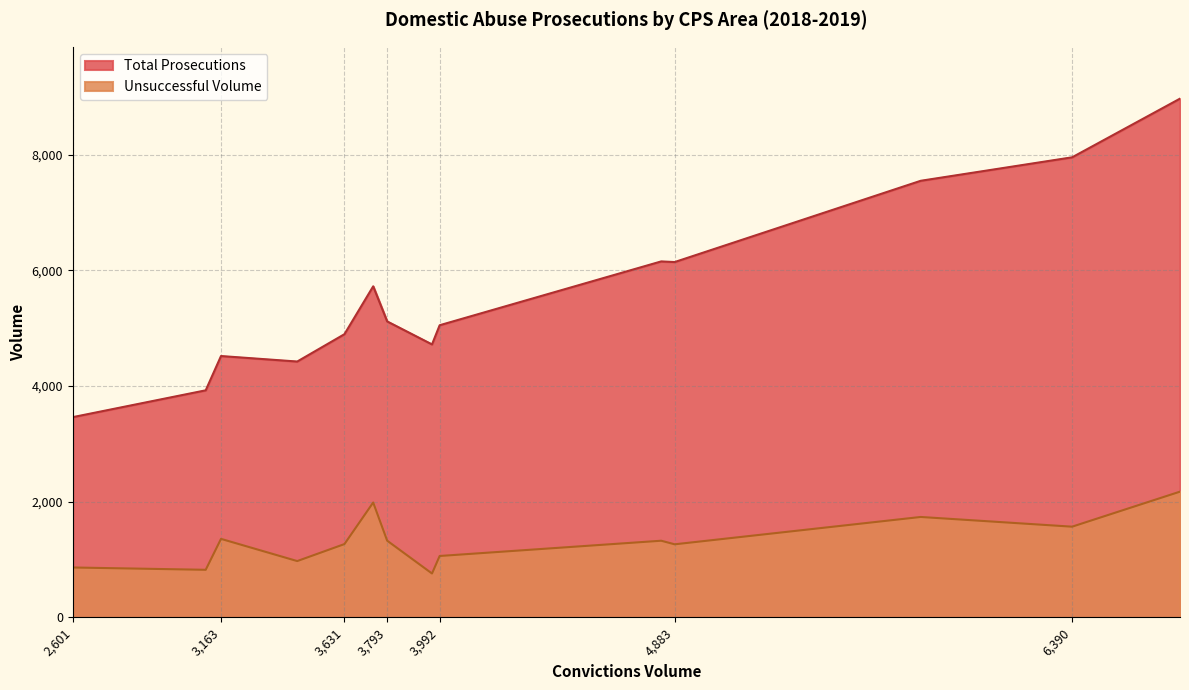

The Unsuccessful Volume series shows 1735 at West Midlands. True or false?

True